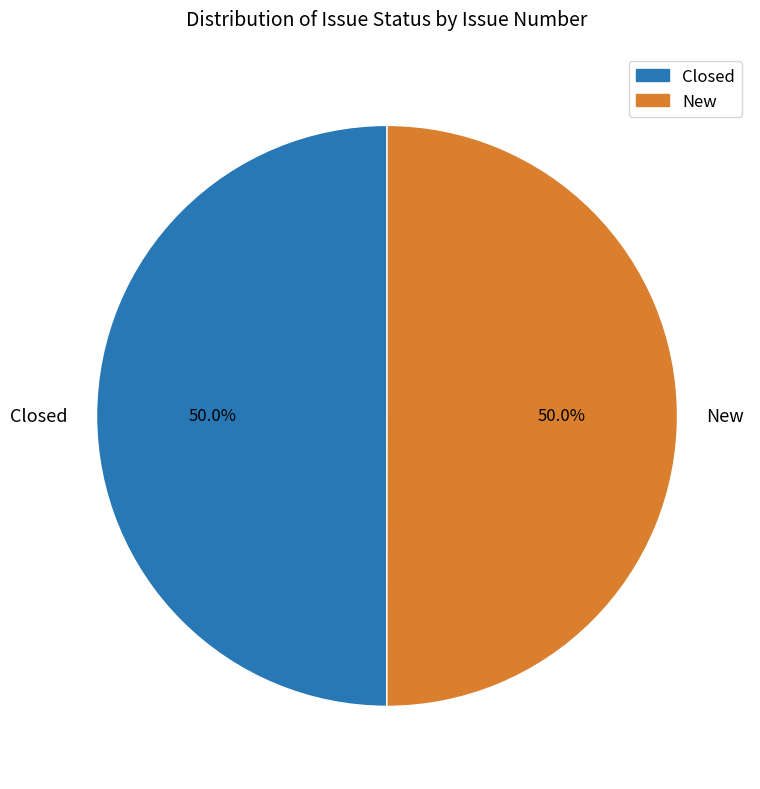

What percentage do Closed and New together represent?

100.0%